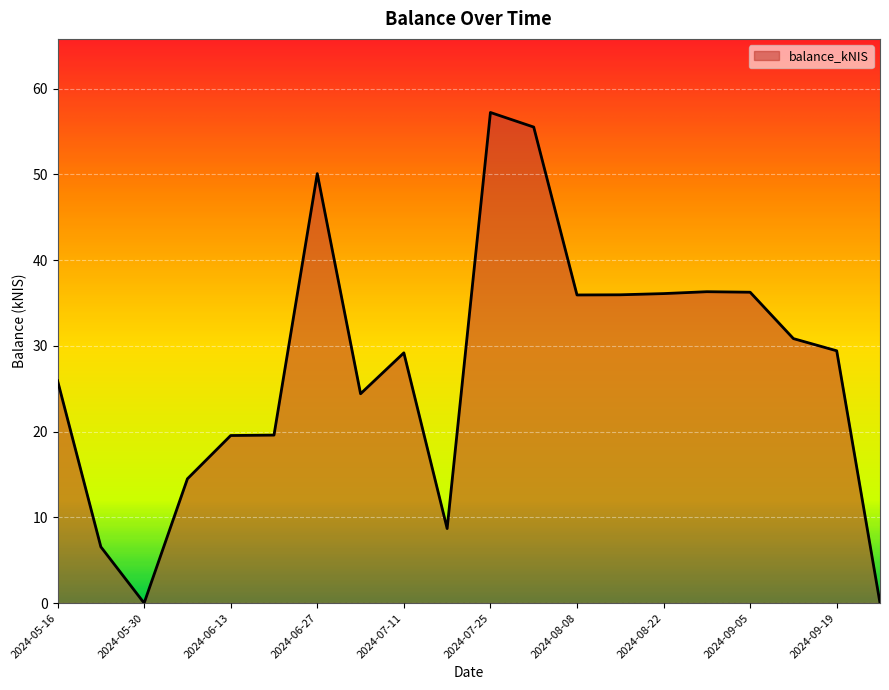

How many distinct data groups are displayed?

1